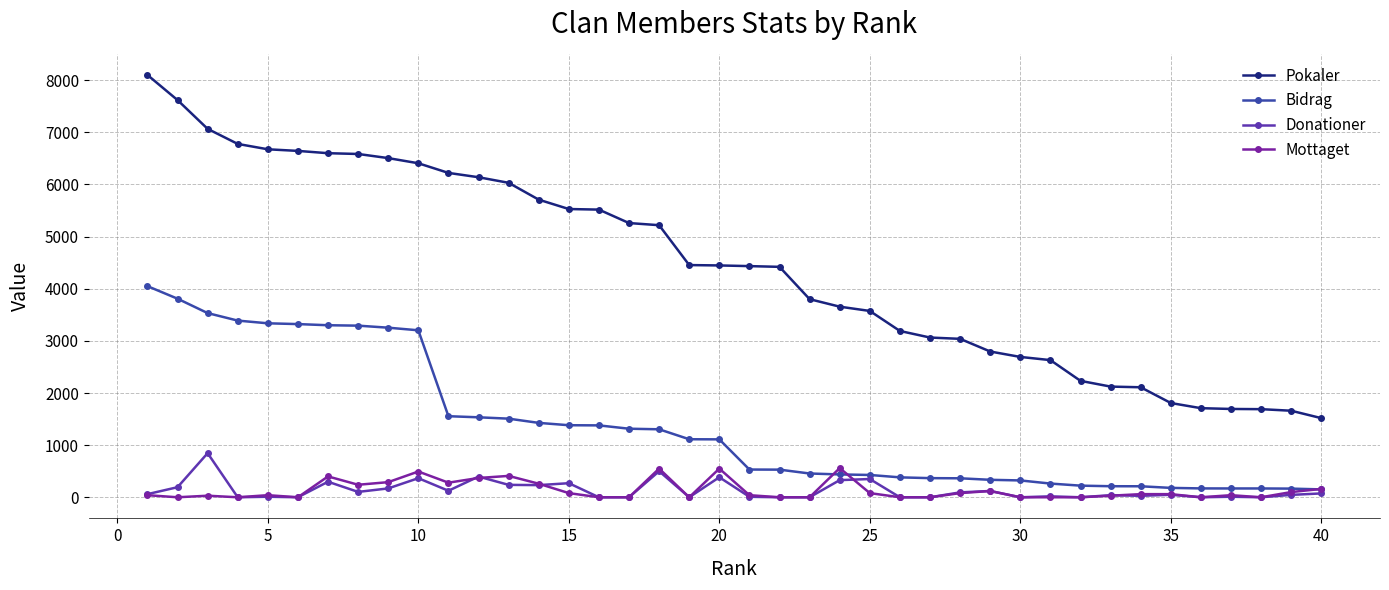

True or false: Bidrag and Pokaler cross at least once.

False